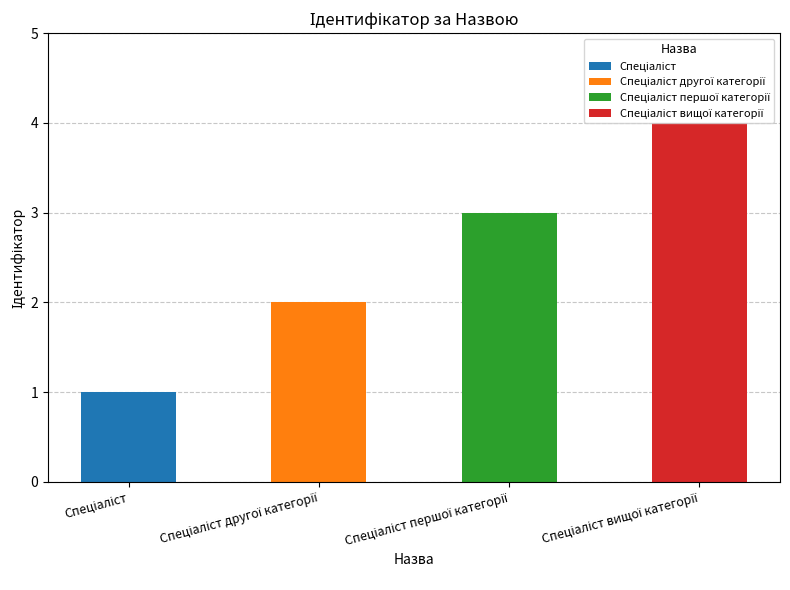

Reading left to right, transcribe all the data shown in this chart.

1	2	3	4